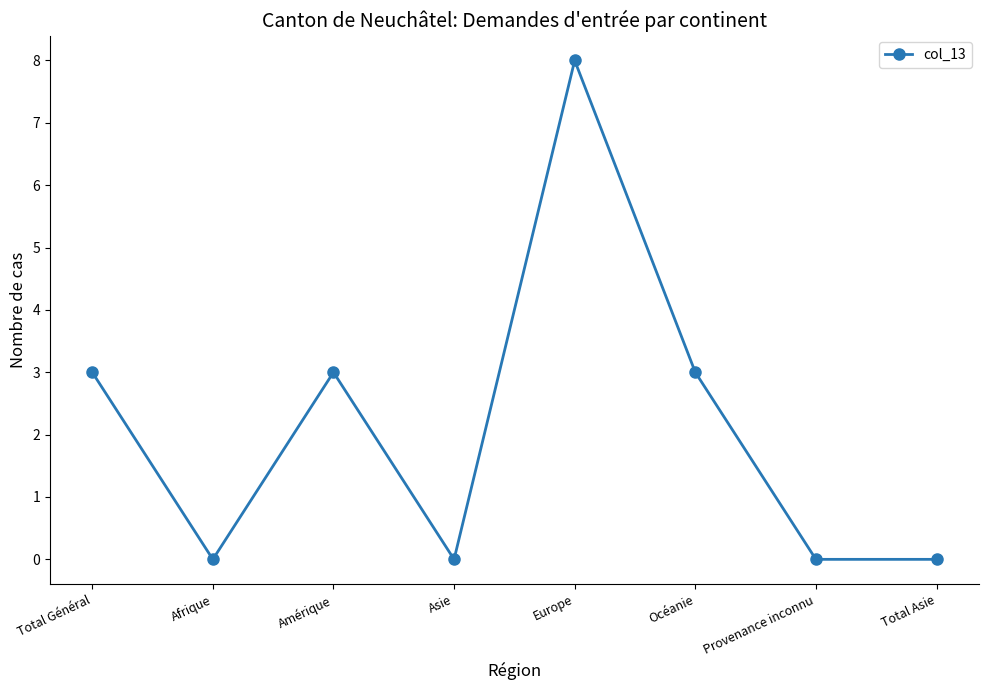

Reading left to right, what are all the values shown in this chart?

Total Général=3	Afrique=0	Amérique=3	Asie=0	Europe=8	Océanie=3	Provenance inconnu=0	Total Asie=0